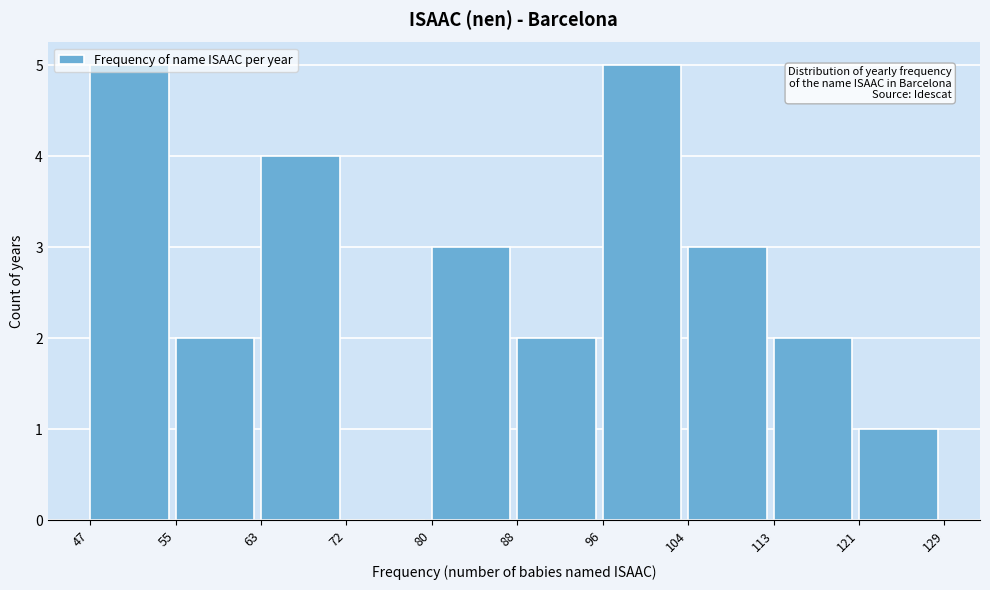

How tall is the bar that spans 55 to 63 on the x-axis? The values are not printed on the chart, so give them approximately, as read against the axis.

2